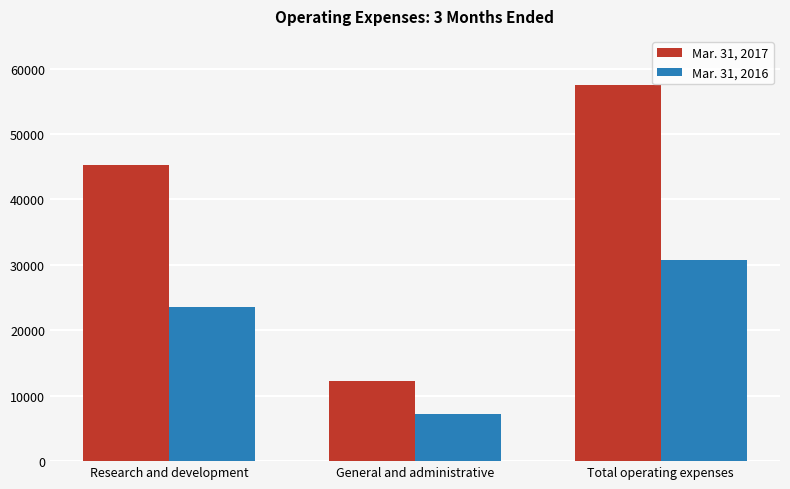

What are all the series names shown in the legend?

Mar. 31, 2017, Mar. 31, 2016